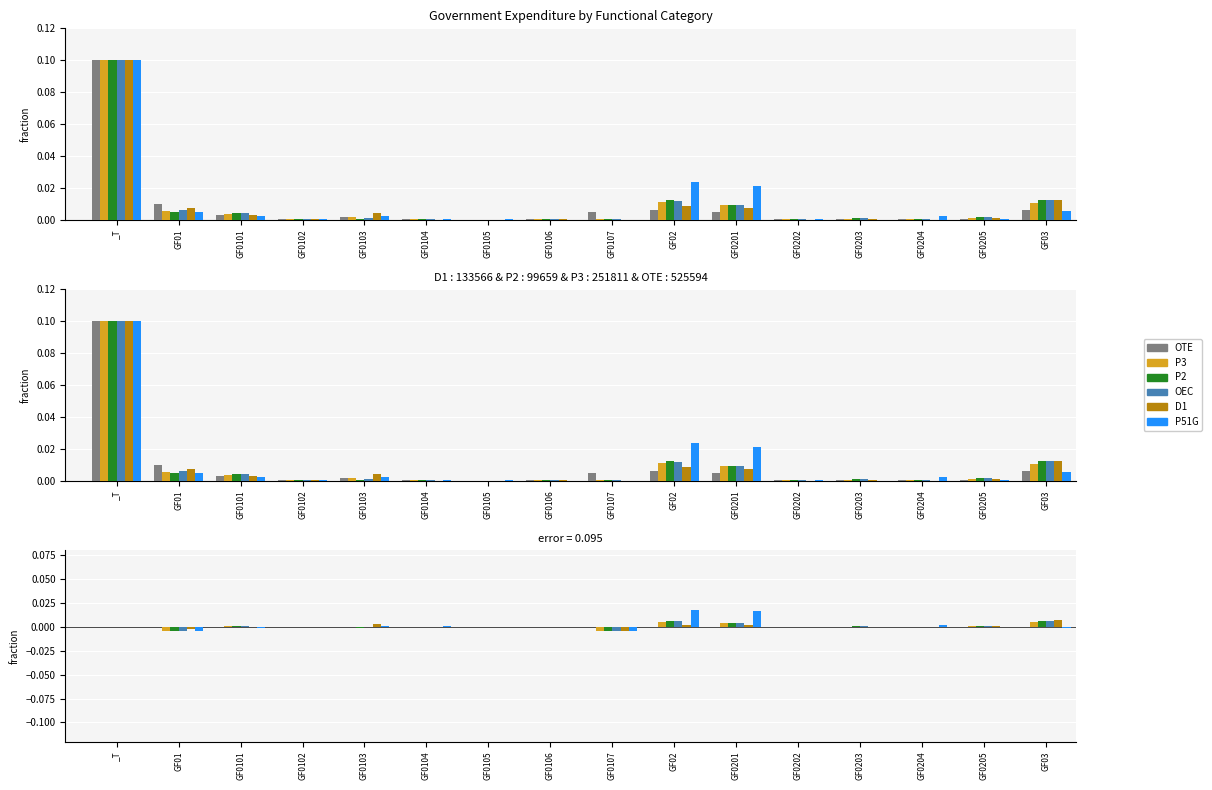

Where does the D1 Compensation of employees series first go above 0?

GF0101